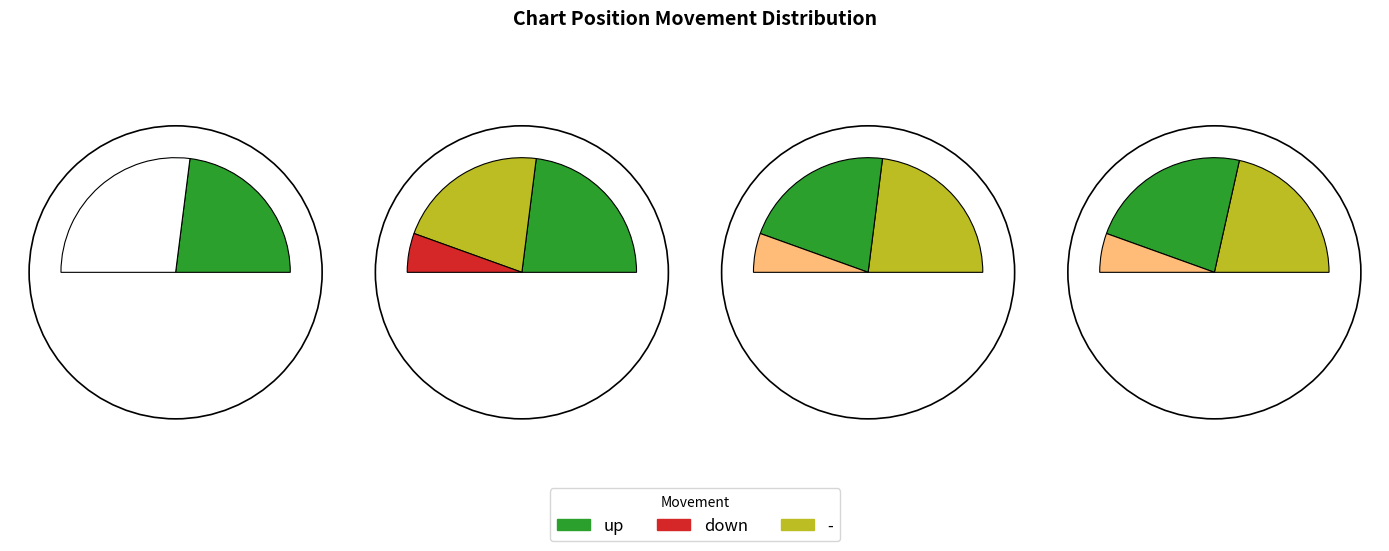

True or false: down accounts for 1% of the total.

False